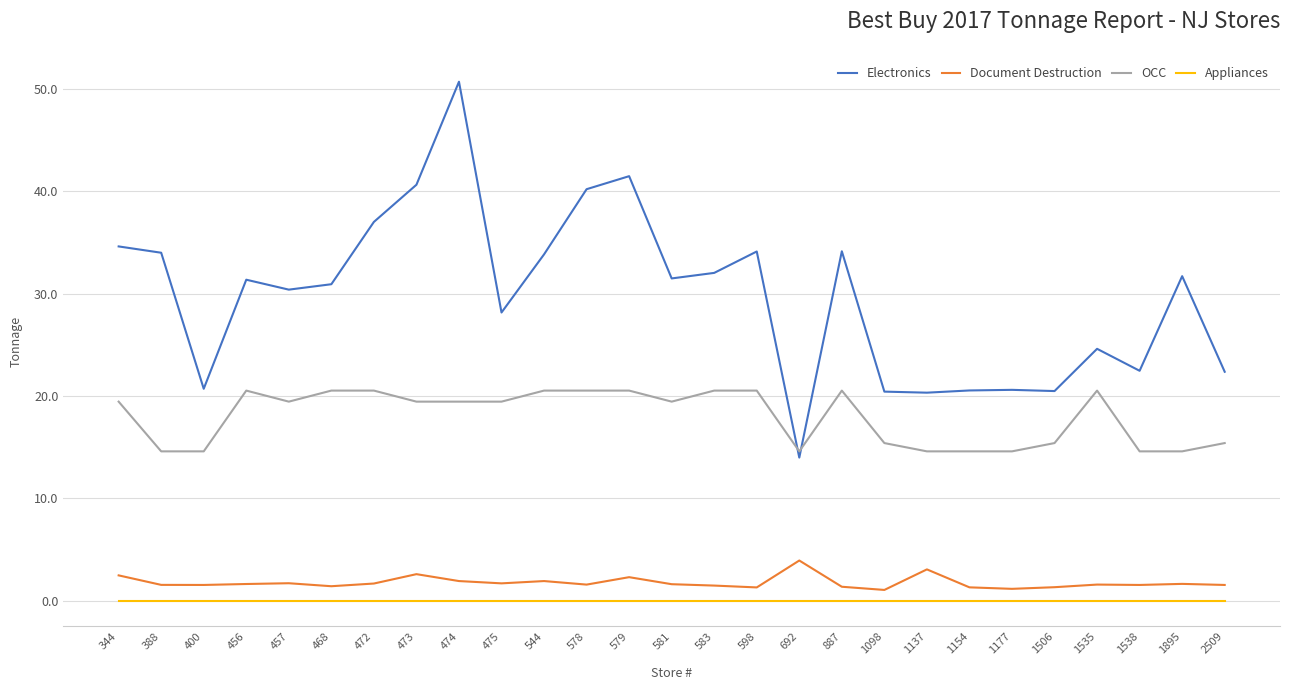

The OCC series shows 14.1 at 598. True or false?

False